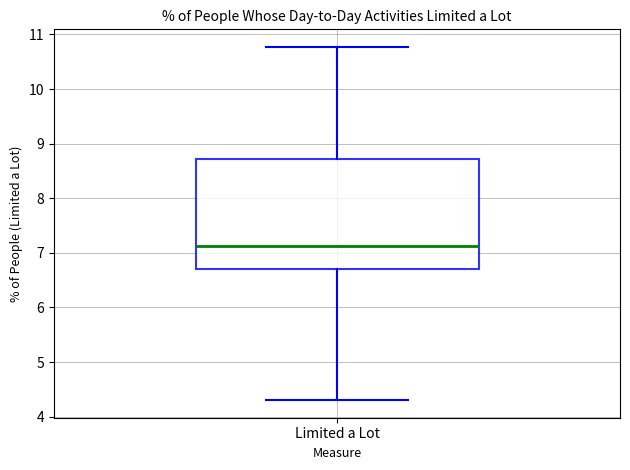

Transcribe this box plot: give where the median line is, the range the box spans, and where the two whiskers end, as read against the y-axis. The values are not printed on the chart, so give them approximately, as read against the axis.

median 7.1, box 6.7 to 8.7, whiskers 4.3 to 10.8